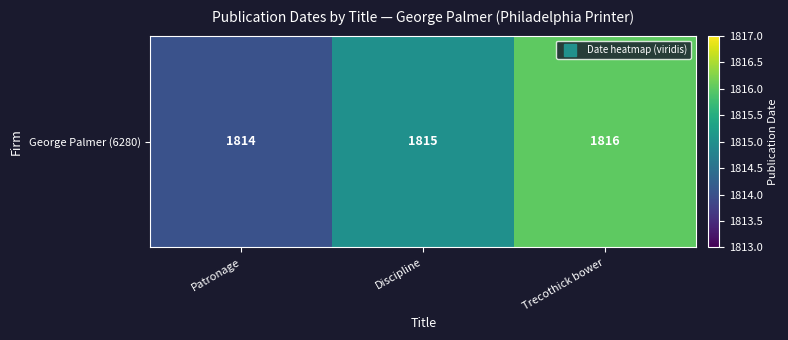

What is the change in value from Patronage to Discipline?

+1